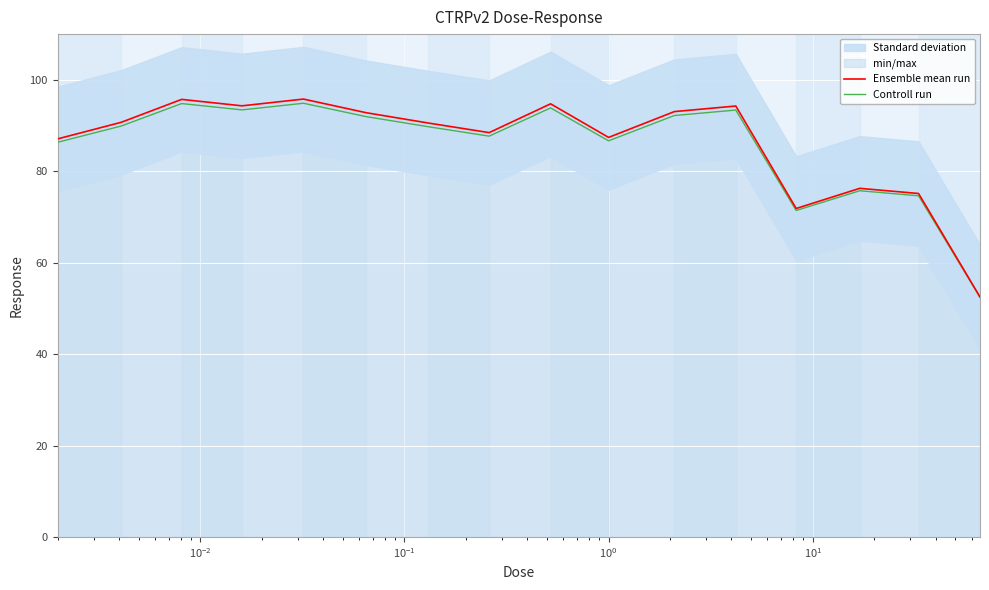

What is the minimum value for Ensemble mean run?

52.5